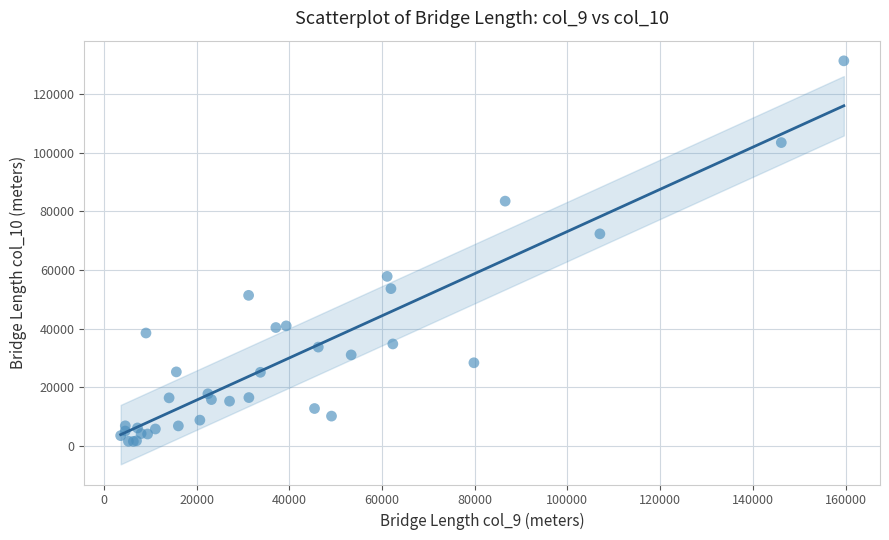

What Y value in the scatter plot is closest to 66392?

72284.5